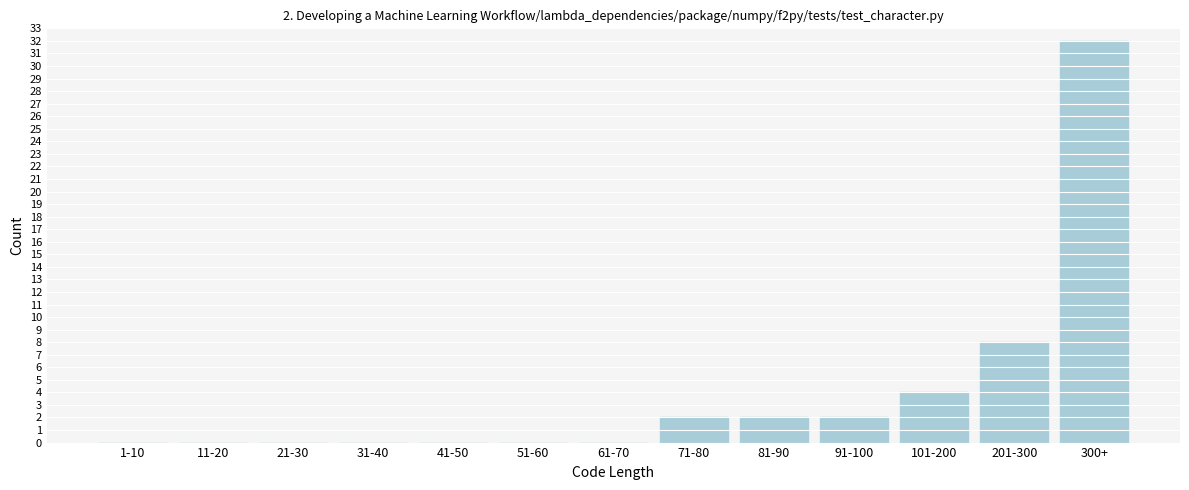

Reading right to left, what are all the values shown in this chart?

300+=32	201-300=8	101-200=4	91-100=2	81-90=2	71-80=2	61-70=0	51-60=0	41-50=0	31-40=0	21-30=0	11-20=0	1-10=0